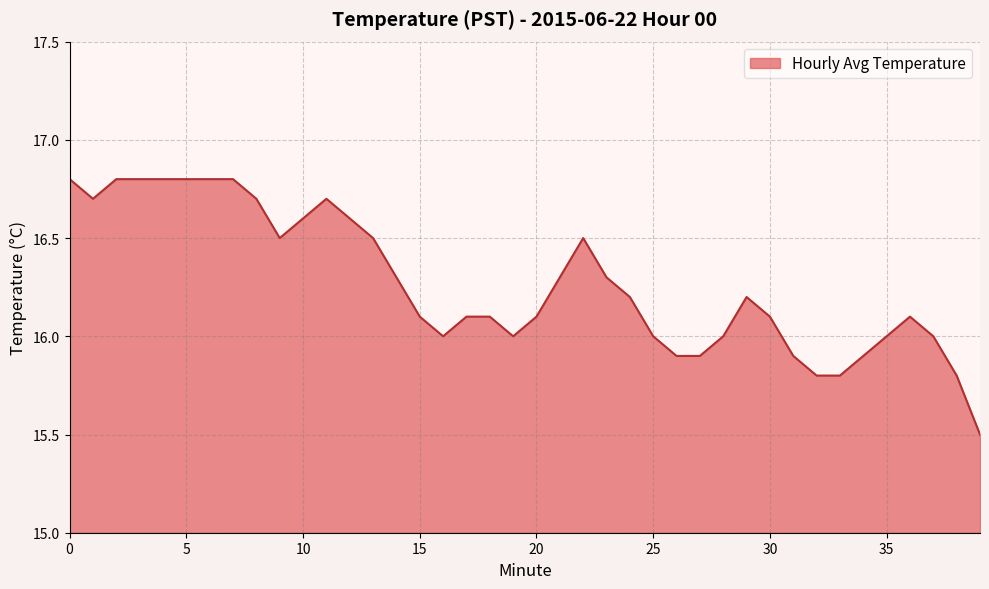

What is the difference between the maximum and minimum values?

1.3